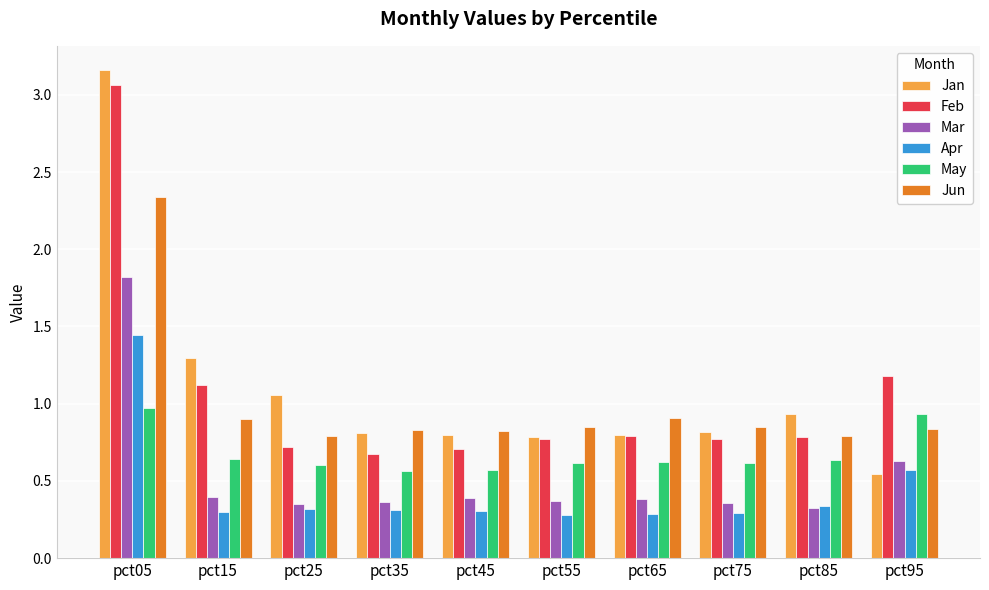

At which label does Jan reach its peak?

pct05